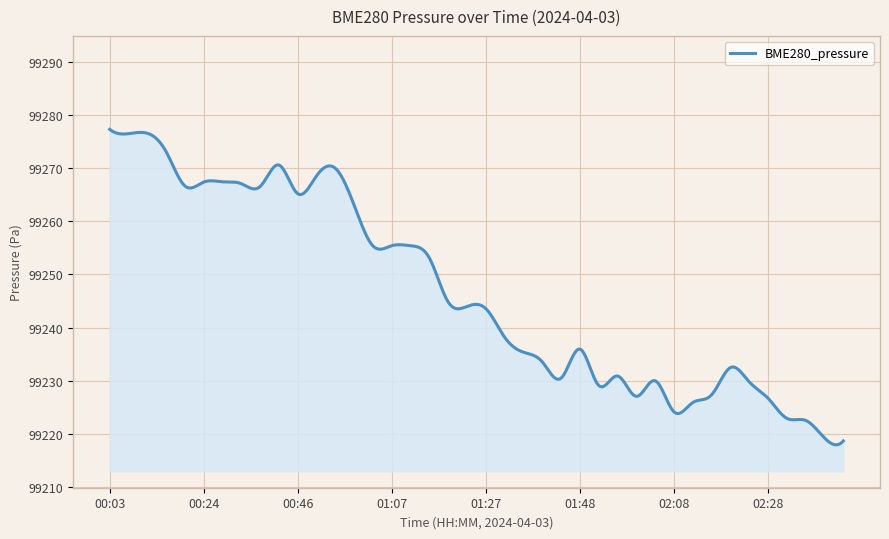

True or false: there are more than 2 points higher than both neighbors.

True